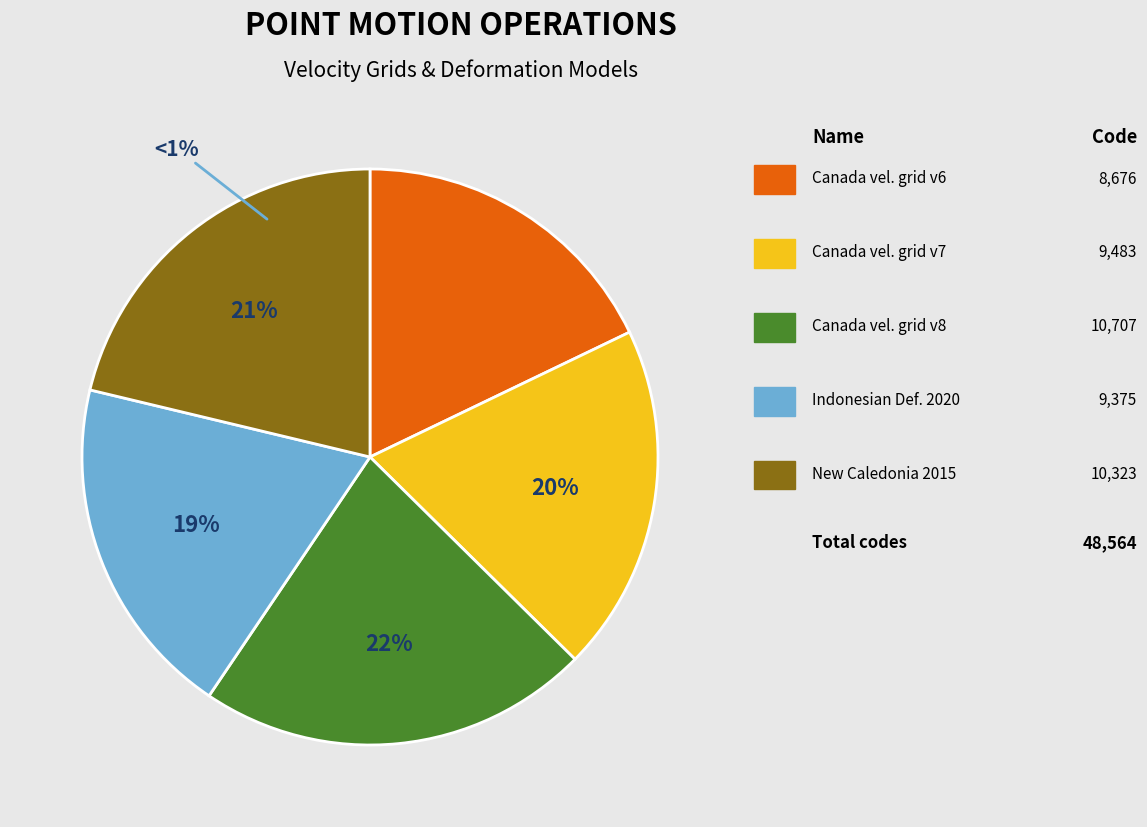

Approximately how many times larger is the value at New Caledonia velocity model 2015 compared to Canada velocity grid v7?

1.1